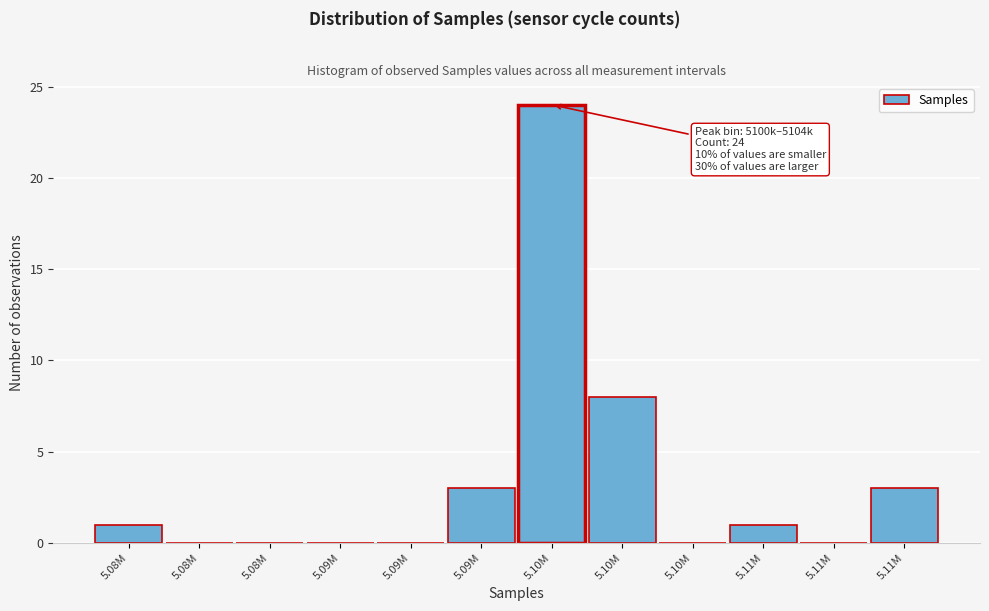

Count the number of data series in this chart.

1